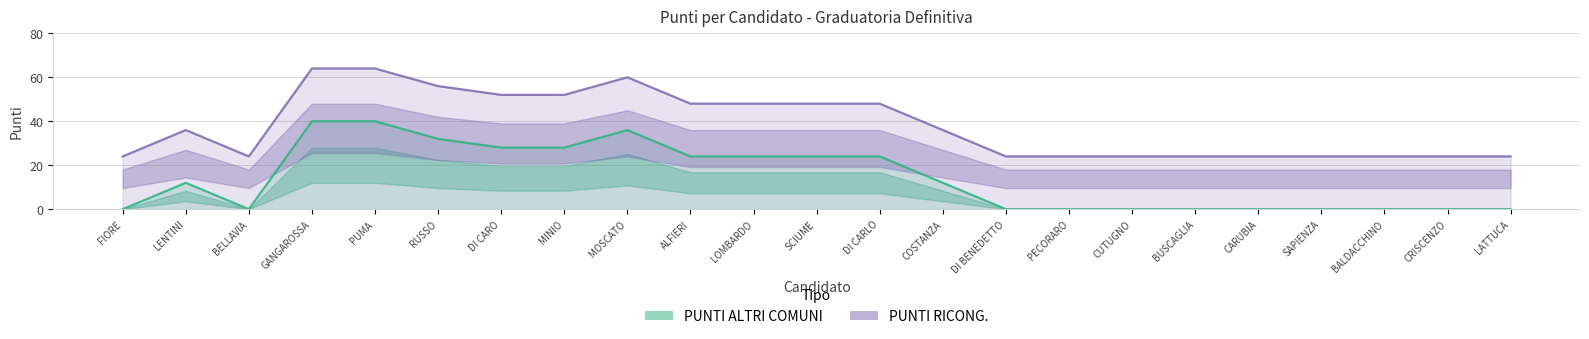

At how many categories does at least one series exceed 40?

10